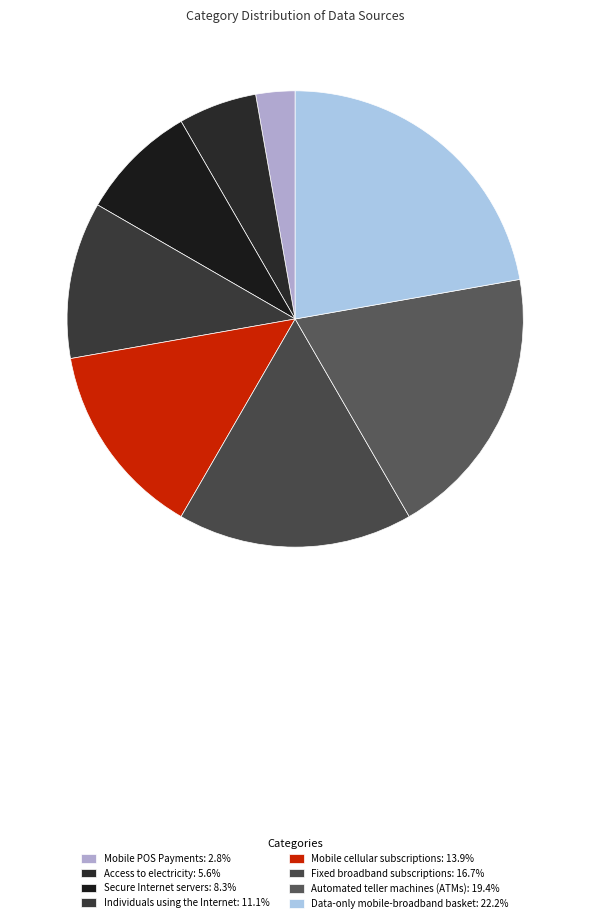

Does any single category account for the majority?

No